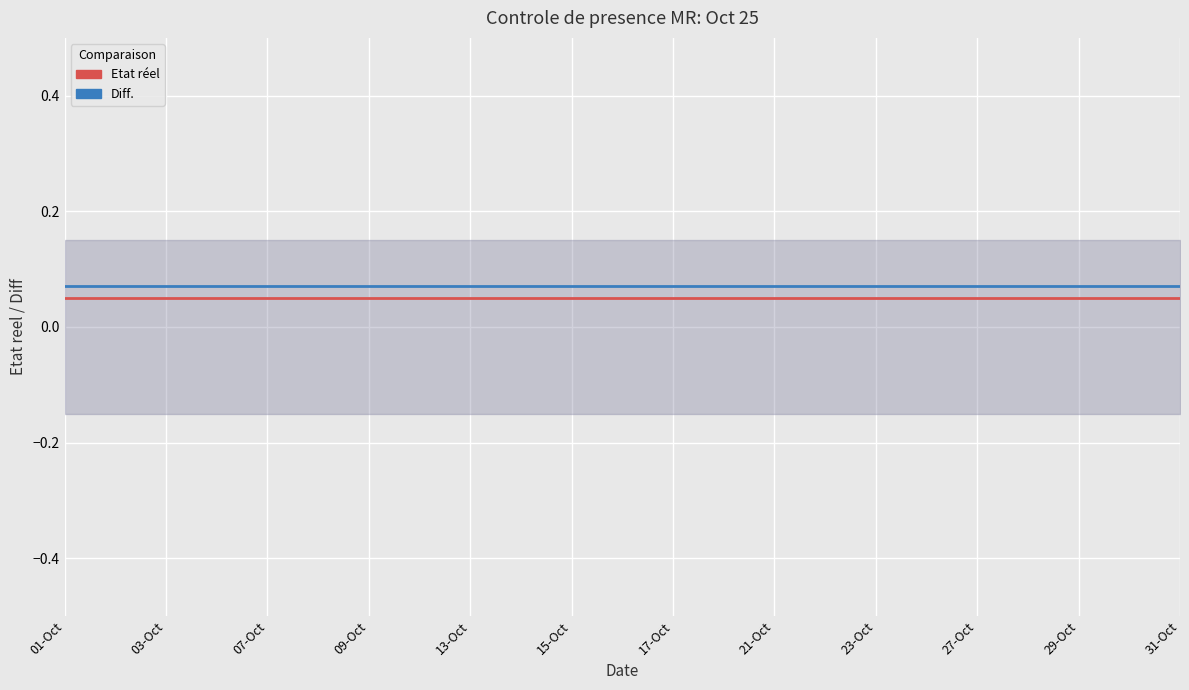

Does the chart display data point markers on the line(s)?

No